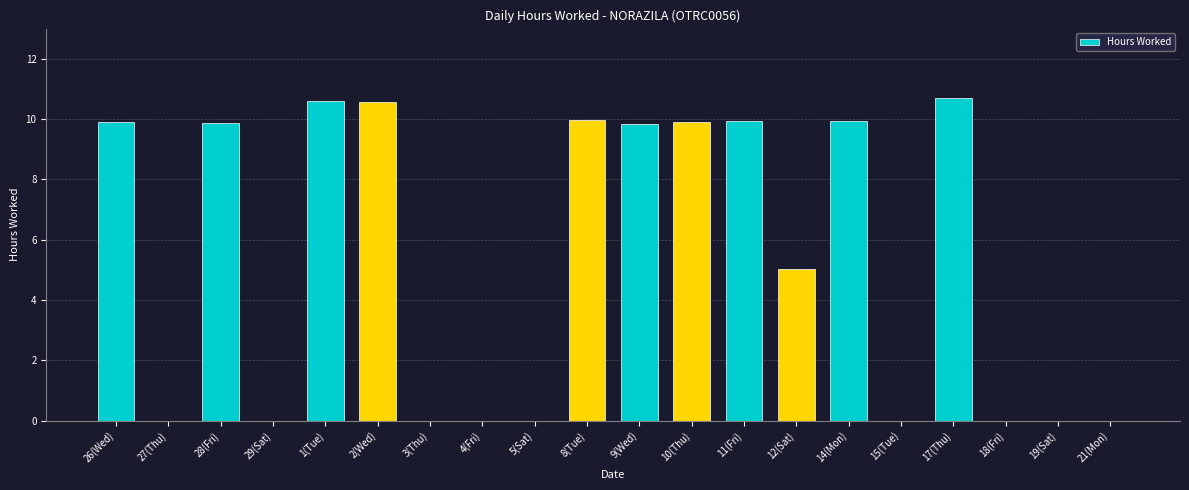

The chart shows a value of 16.3 at 2(Wed). True or false?

False